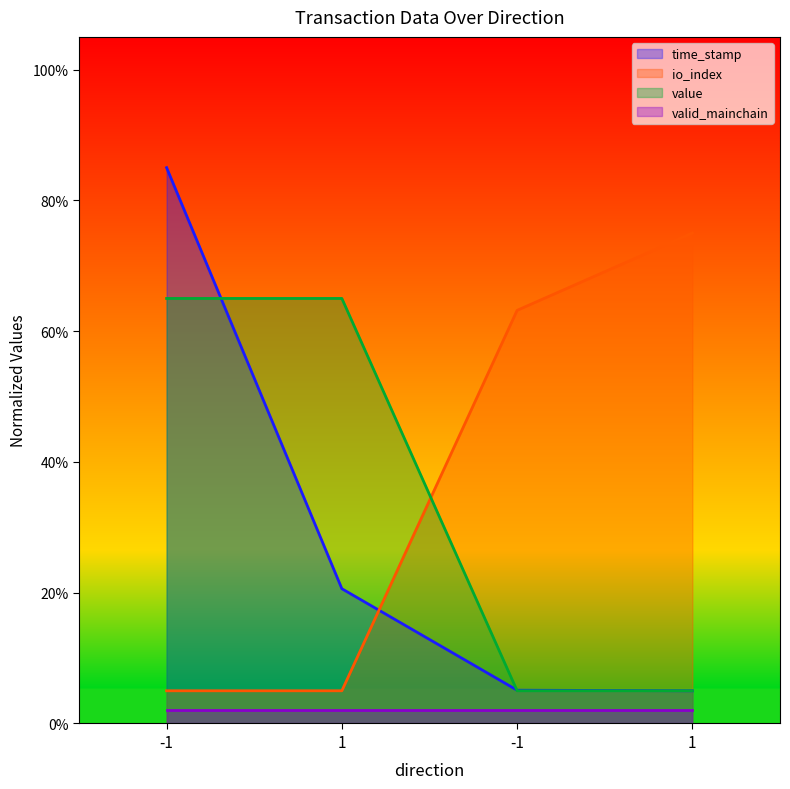

What are all the series names shown in the legend?

time_stamp, io_index, value, valid_mainchain